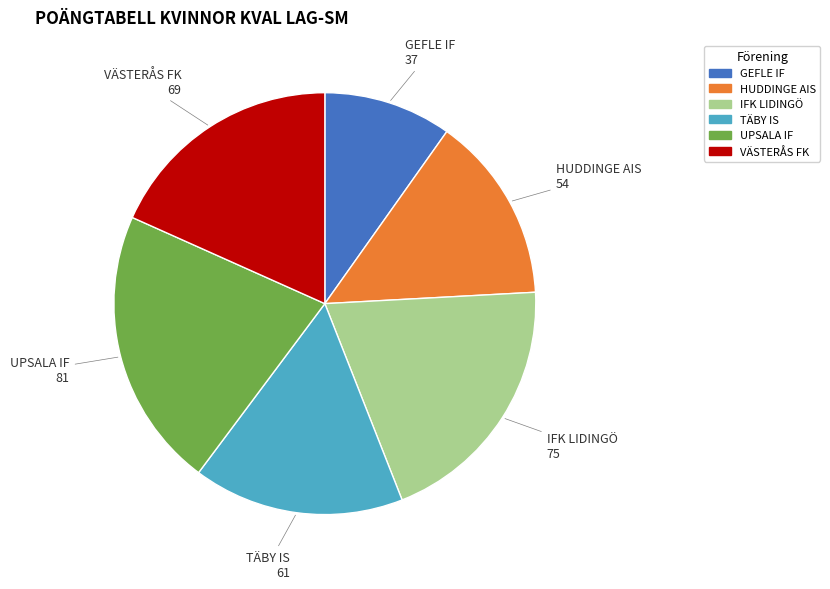

True or false: HUDDINGE AIS accounts for 14% of the total.

True